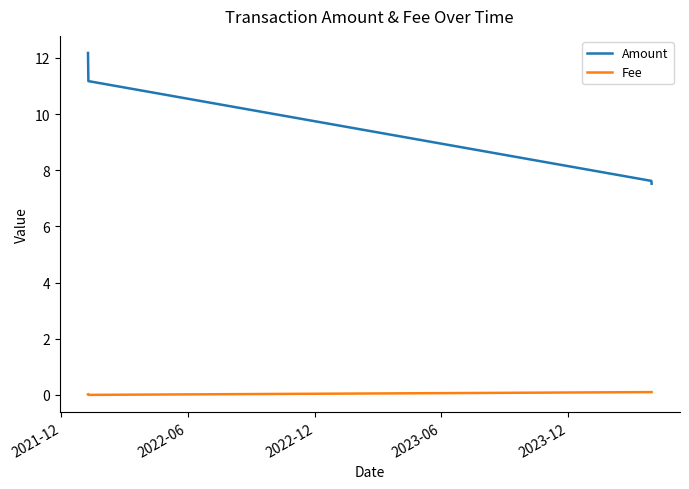

Which series has the largest range (max minus min)?

Amount